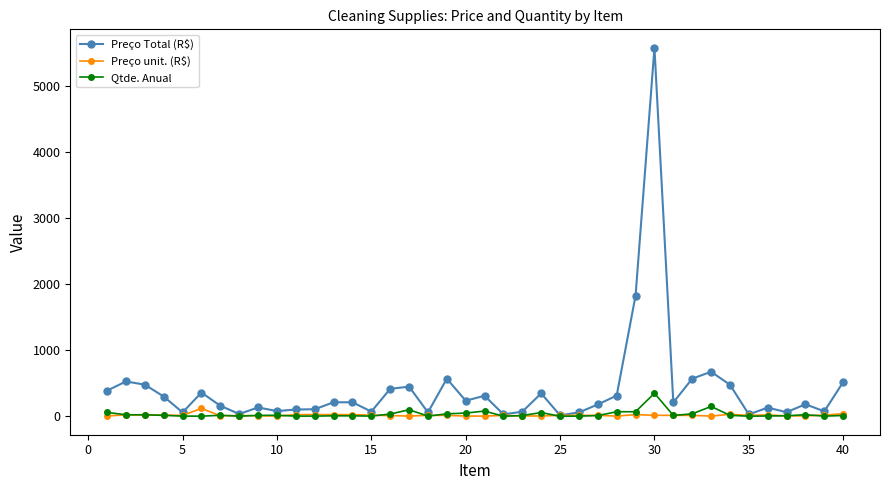

What is the value of the Preço Total (R$) point at the 2nd from the left?

528.0